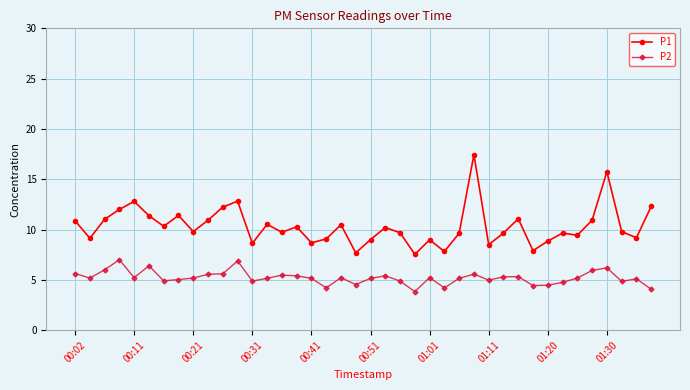

True or false: P1 and P2 intersect in this chart.

False